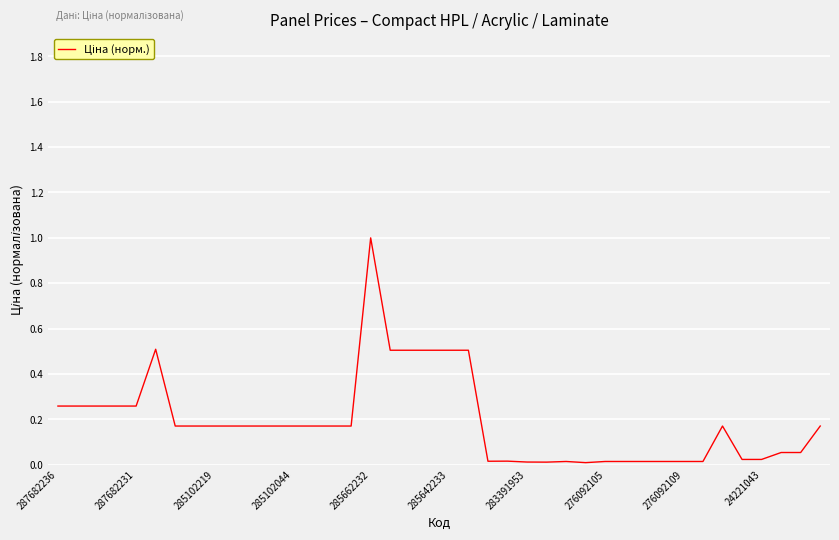

How many lines are shown in the chart?

1